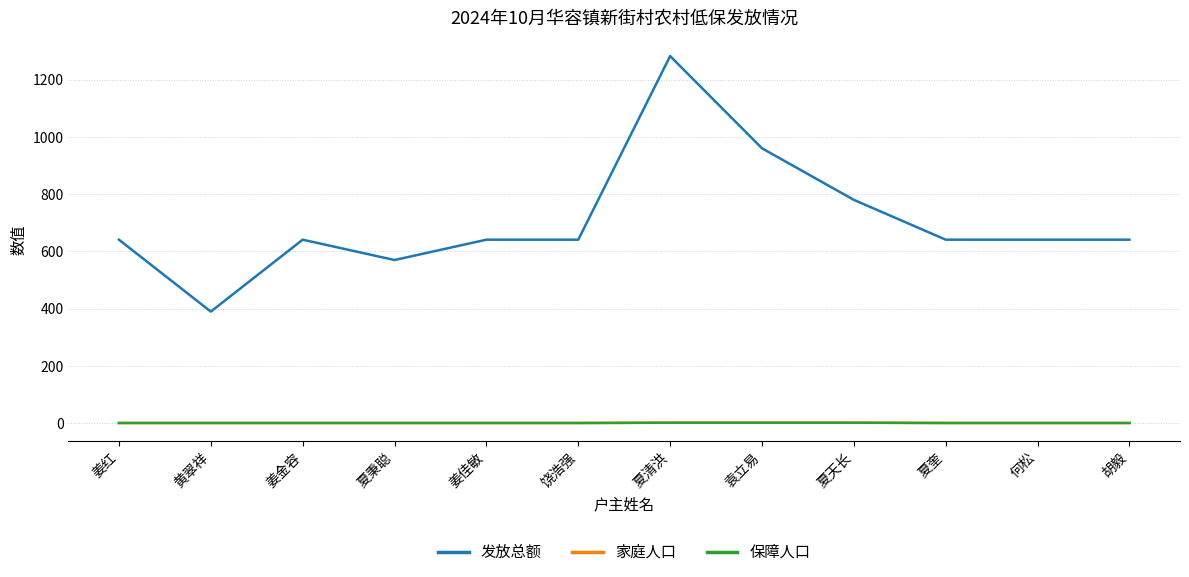

What is the average value of the 家庭人口 series?

1